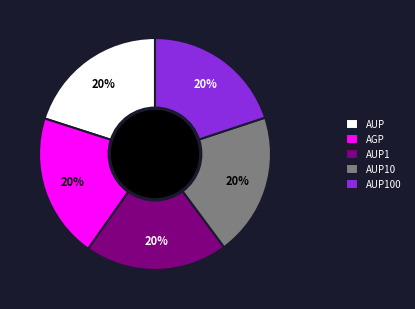

To the nearest percent, what percentage of the pie is AUP100?

20%